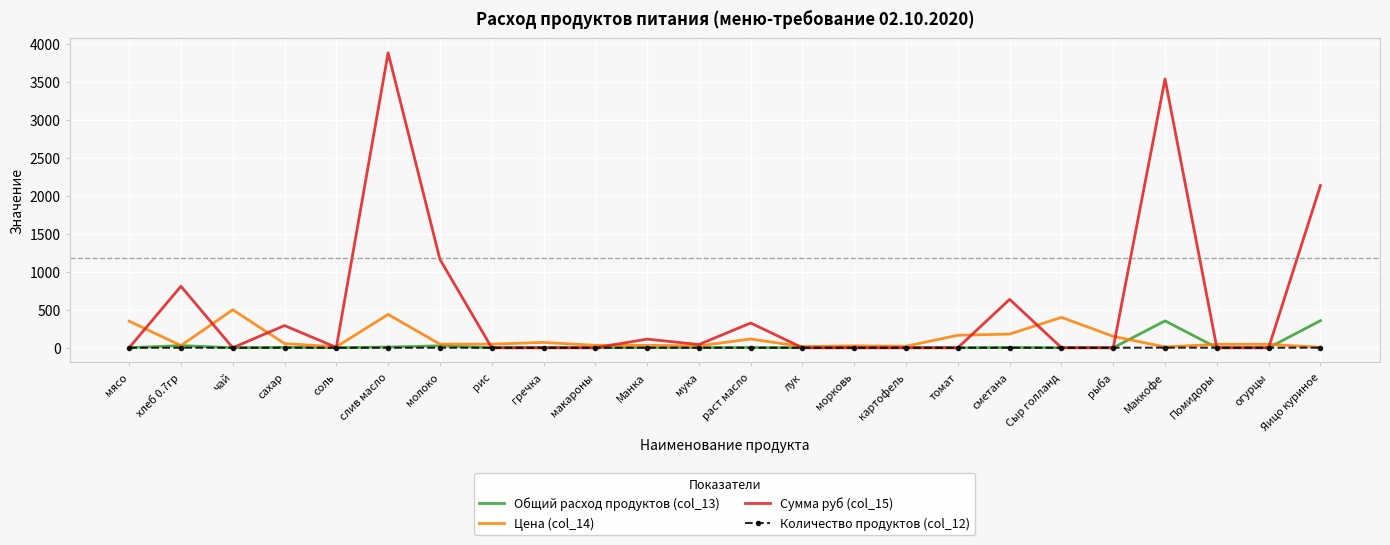

The value of Количество продуктов (col_12) at рис is 0.0. True or false?

True